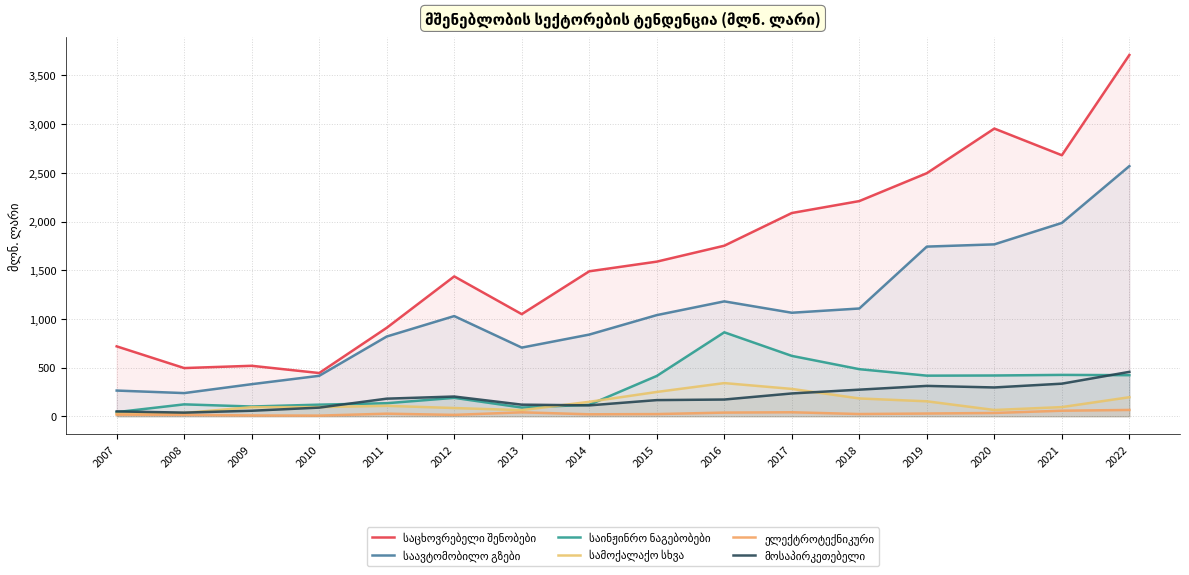

What is the greatest value displayed?

3710.9